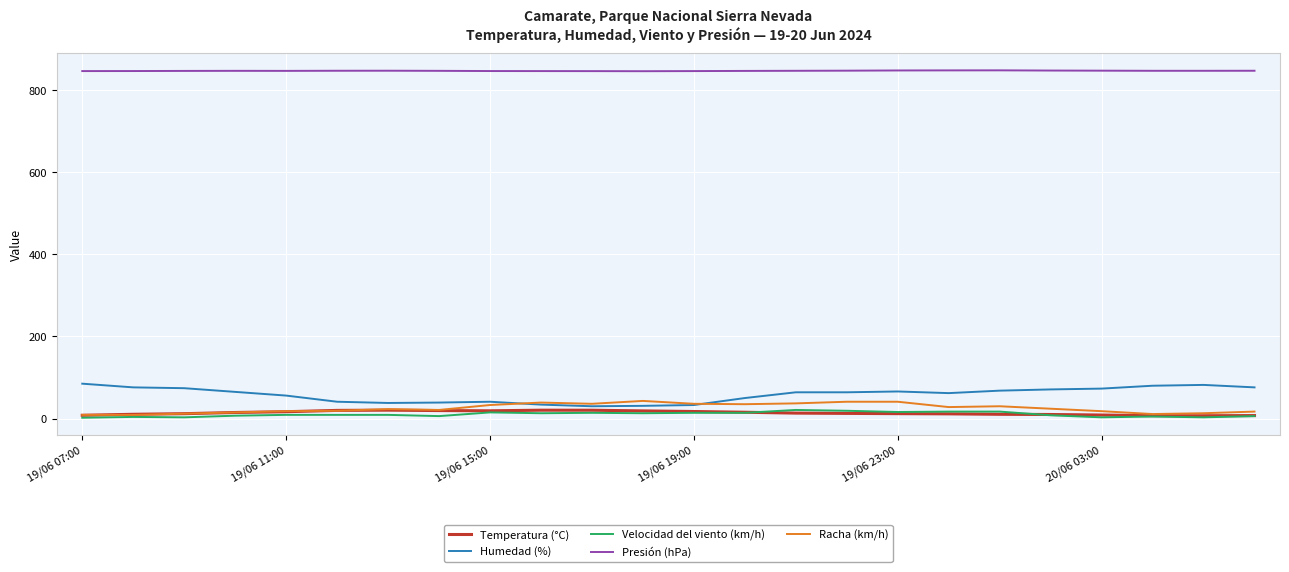

At how many categories does at least one series exceed 111?

24